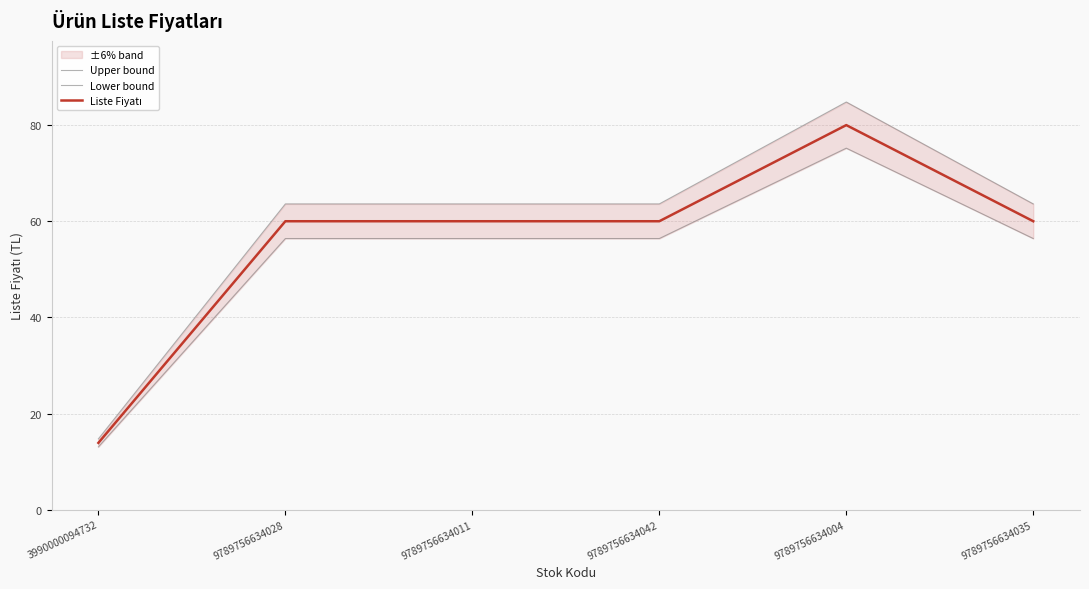

What position from the right is 9789756634004?

2